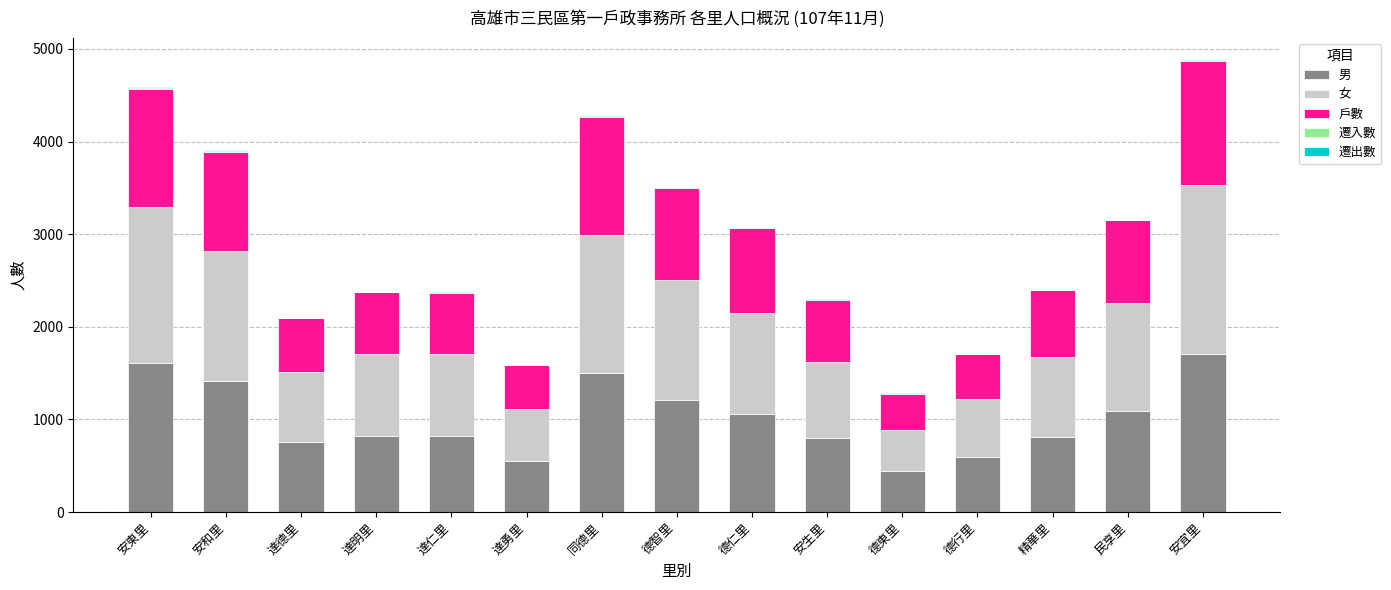

The 男 series shows 1058 at 德仁里. True or false?

True